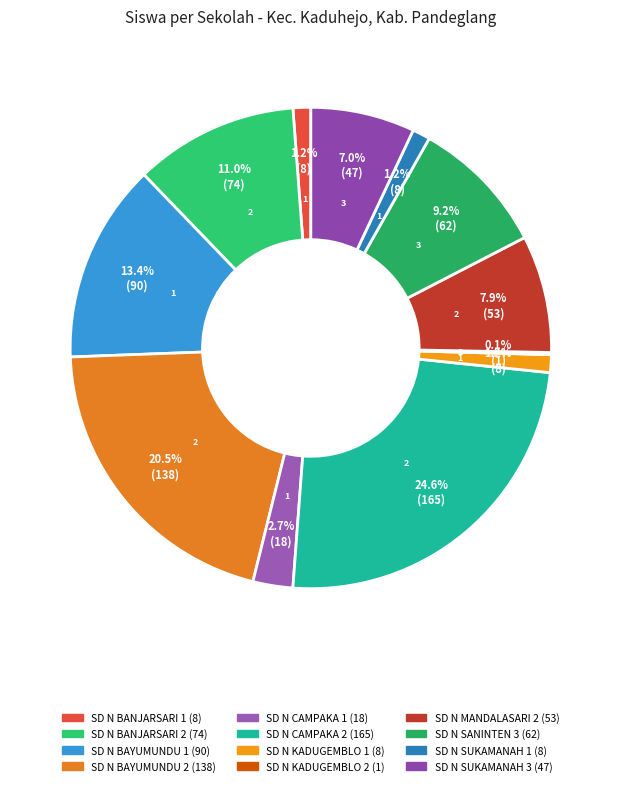

Rank the categories by value from highest to lowest.

SD N CAMPAKA 2, SD N BAYUMUNDU 2, SD N BAYUMUNDU 1, SD N BANJARSARI 2, SD N SANINTEN 3, SD N MANDALASARI 2, SD N SUKAMANAH 3, SD N CAMPAKA 1, SD N BANJARSARI 1, SD N KADUGEMBLO 1, SD N SUKAMANAH 1, SD N KADUGEMBLO 2